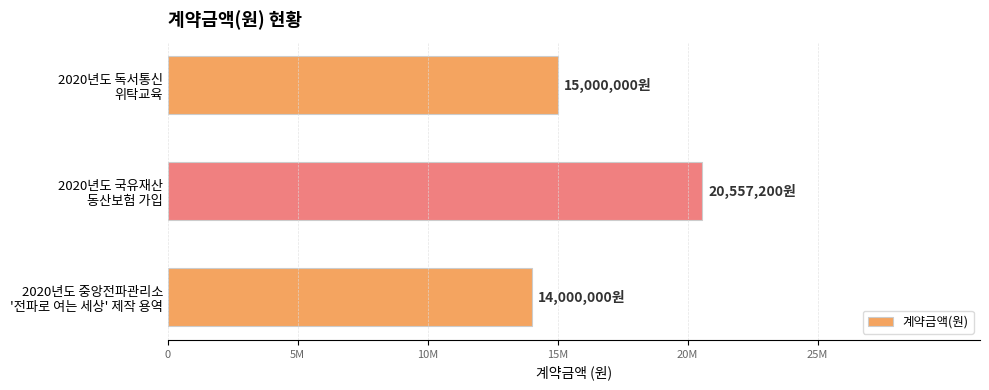

Does the chart contain any negative values?

No